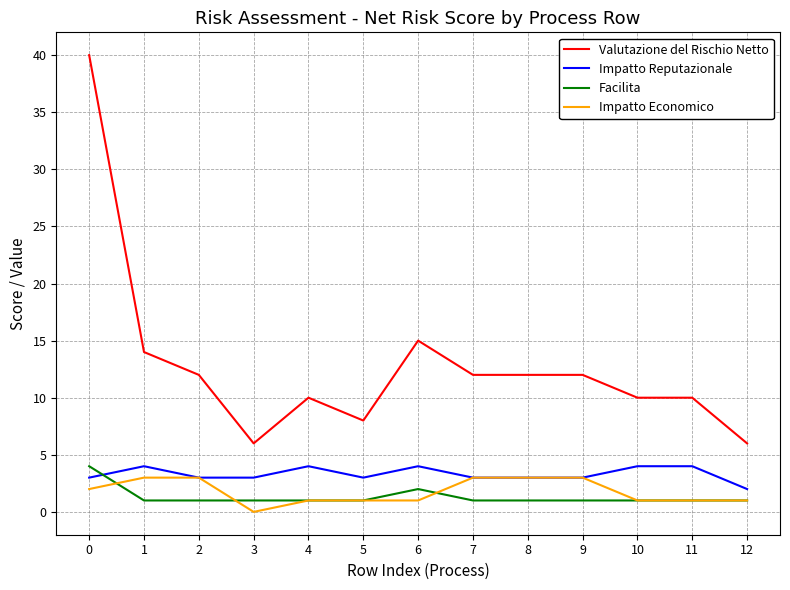

What are all the series names shown in the legend?

Valutazione del Rischio Netto, Impatto Reputazionale, Facilita, Impatto Economico